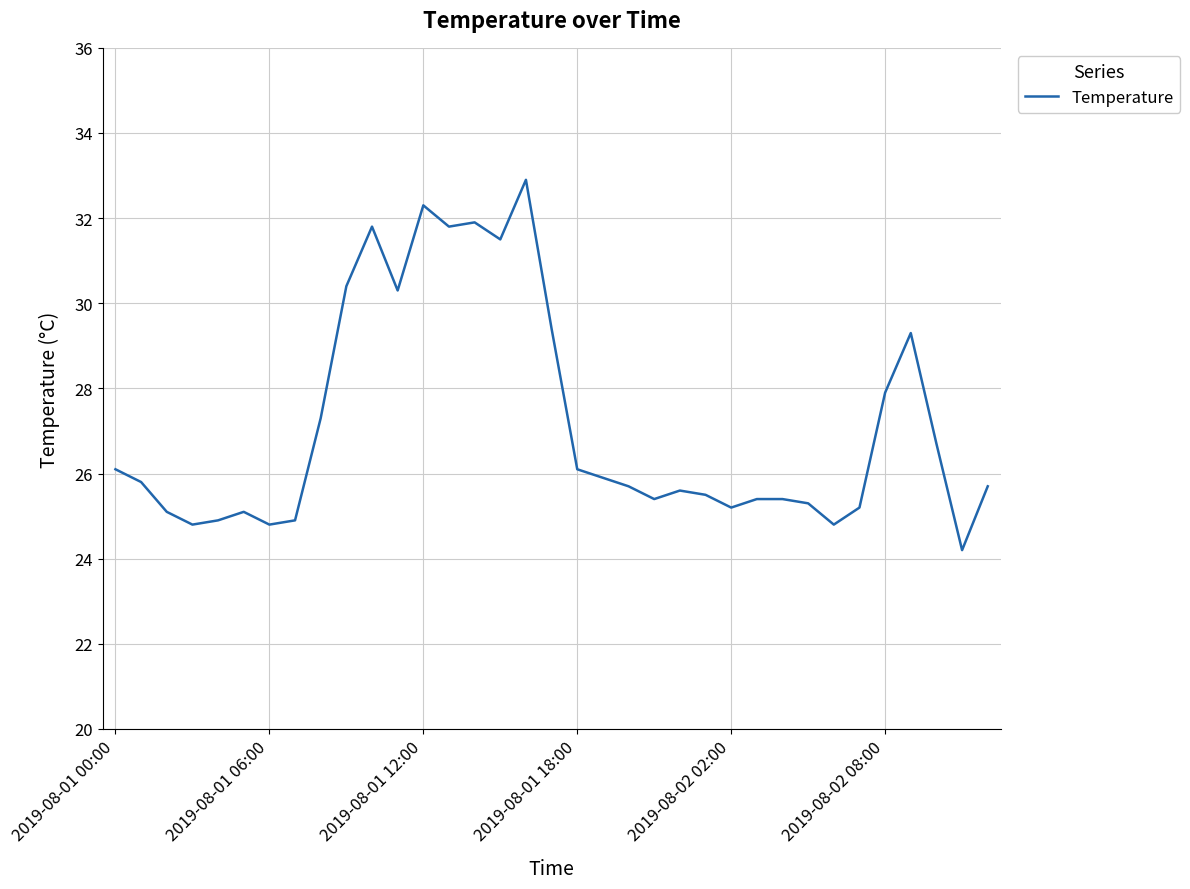

Count the number of categories in the chart.

35